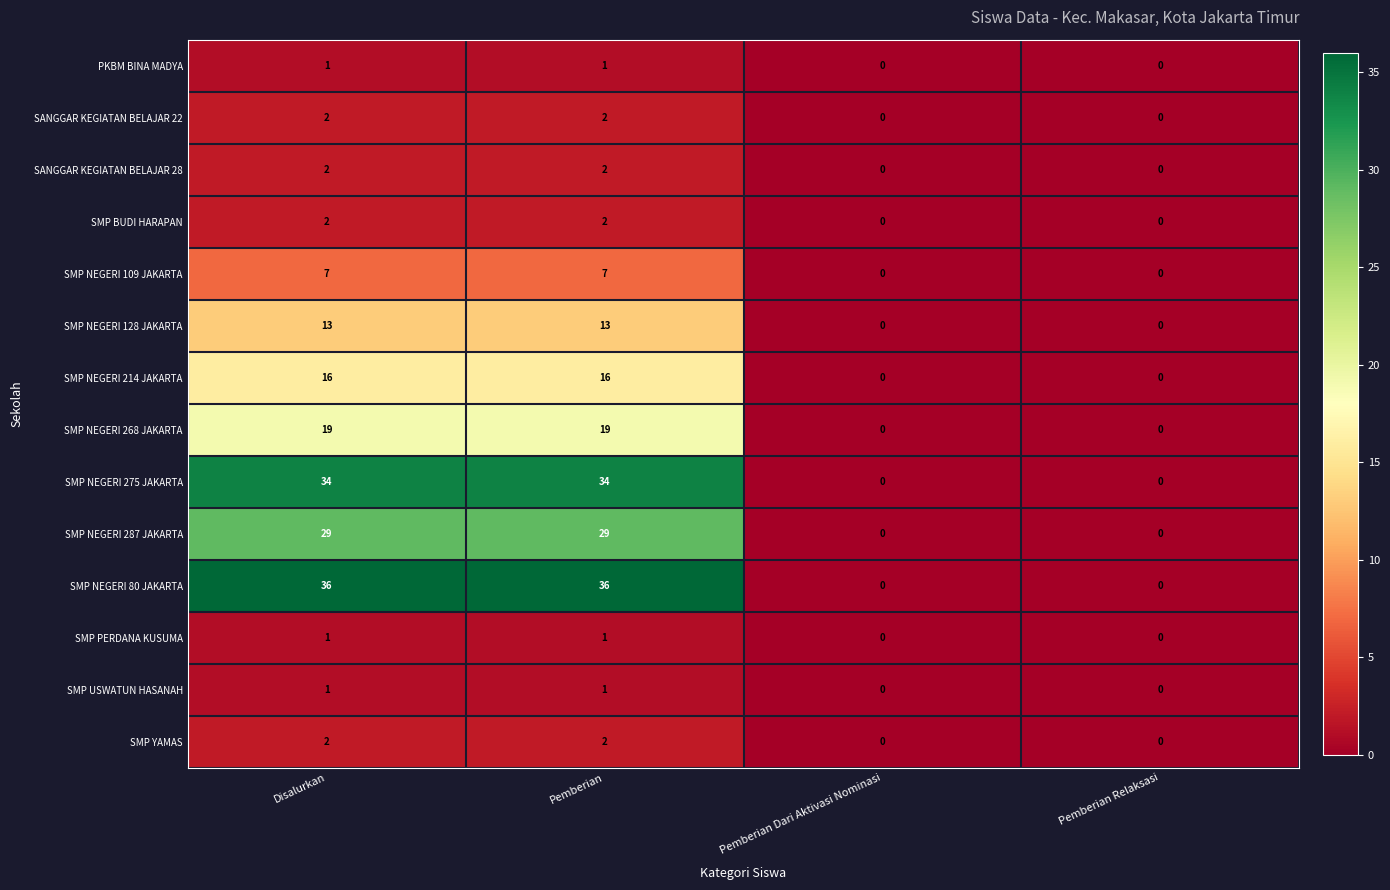

Which series has the largest range (max minus min)?

SMP NEGERI 80 JAKARTA